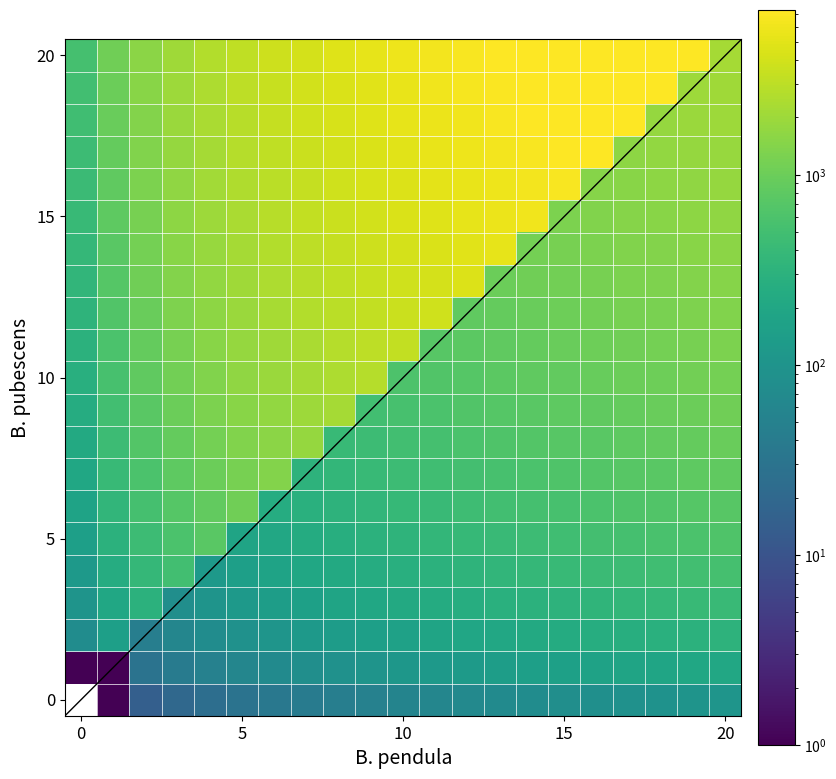

Which series has the largest range (max minus min)?

20